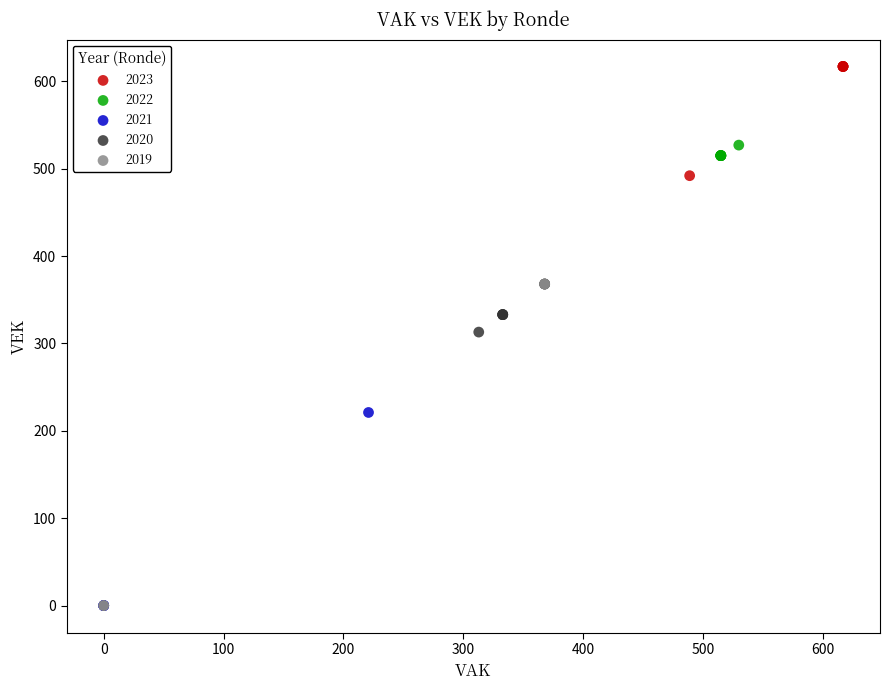

What are all the series names shown in the legend?

2023, 2022, 2021, 2020, 2019